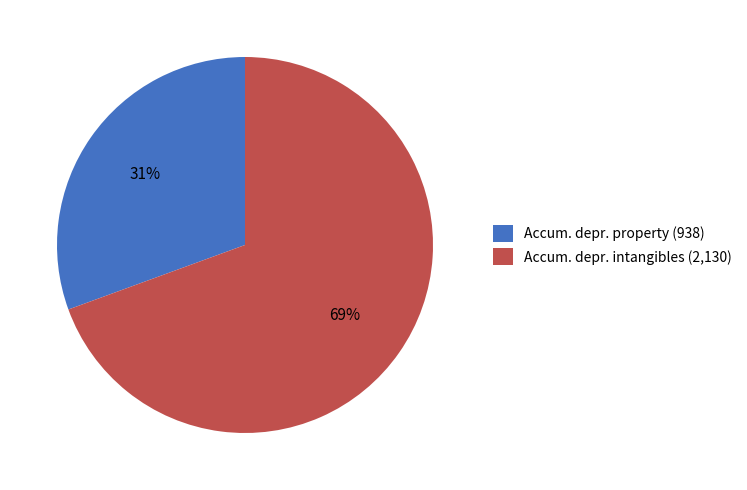

Which slice represents more than half of the pie?

Accum. depr. intangibles (2,130)